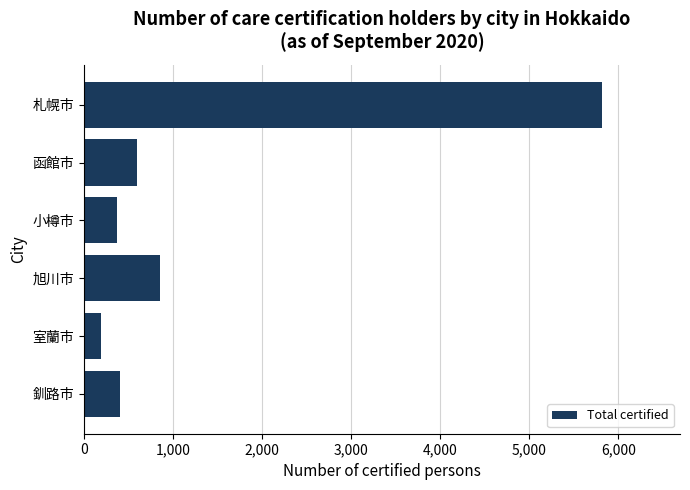

Reading top to bottom, list all the values displayed in this chart.

札幌市=5819	函館市=601	小樽市=369	旭川市=859	室蘭市=195	釧路市=407